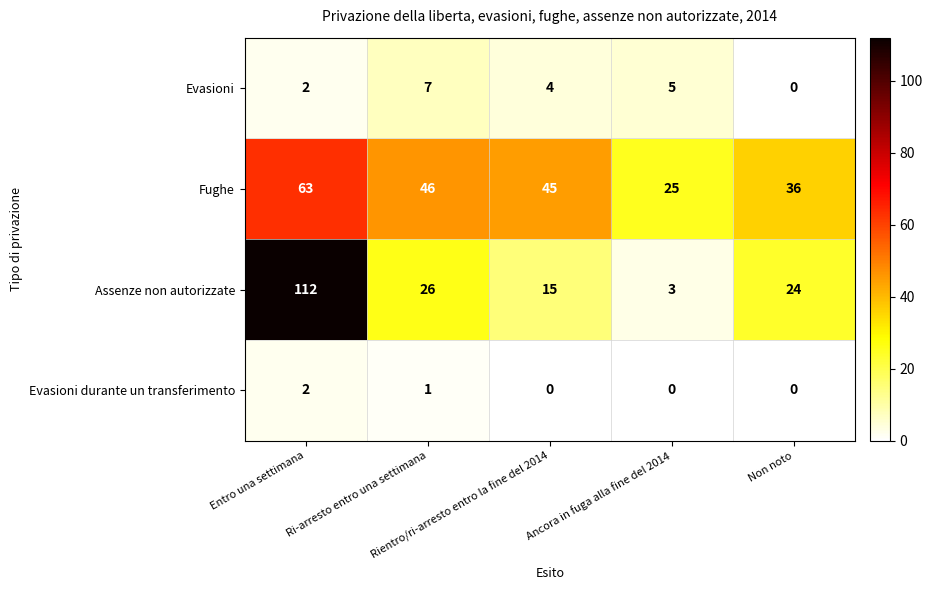

What is the difference between the second highest and minimum values in the Assenze non autorizzate series?

23